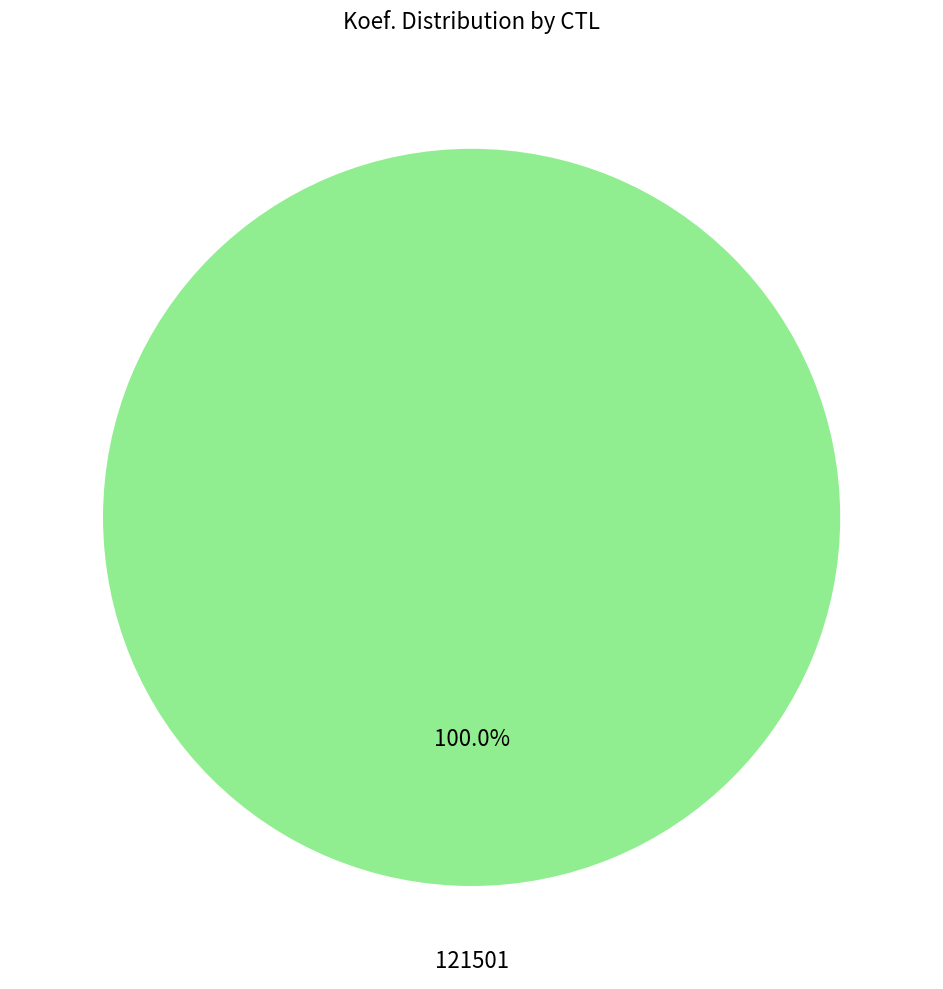

Is there a majority slice in this chart?

Yes